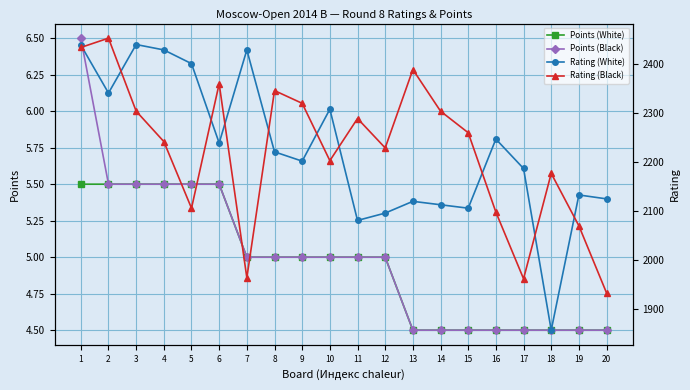

Reading left to right, transcribe all the data shown in this chart.

Points (White): 1=5.5	2=5.5	3=5.5	4=5.5	5=5.5	6=5.5	7=5.0	8=5.0	9=5.0	10=5.0	11=5.0	12=5.0	13=4.5	14=4.5	15=4.5	16=4.5	17=4.5	18=4.5	19=4.5	20=4.5
Points (Black): 1=6.5	2=5.5	3=5.5	4=5.5	5=5.5	6=5.5	7=5.0	8=5.0	9=5.0	10=5.0	11=5.0	12=5.0	13=4.5	14=4.5	15=4.5	16=4.5	17=4.5	18=4.5	19=4.5	20=4.5
Rating (White): 1=2438.0	2=2340.0	3=2439.0	4=2428.0	5=2400.0	6=2238.0	7=2428.0	8=2220.0	9=2201.0	10=2307.0	11=2080.0	12=2095.0	13=2119.0	14=2112.0	15=2105.0	16=2246.0	17=2186.0	18=1856.0	19=2132.0	20=2124.0
Rating (Black): 1=2433.0	2=2452.0	3=2303.0	4=2241.0	5=2105.0	6=2359.0	7=1963.0	8=2345.0	9=2319.0	10=2202.0	11=2288.0	12=2228.0	13=2388.0	14=2303.0	15=2259.0	16=2097.0	17=1961.0	18=2176.0	19=2069.0	20=1932.0